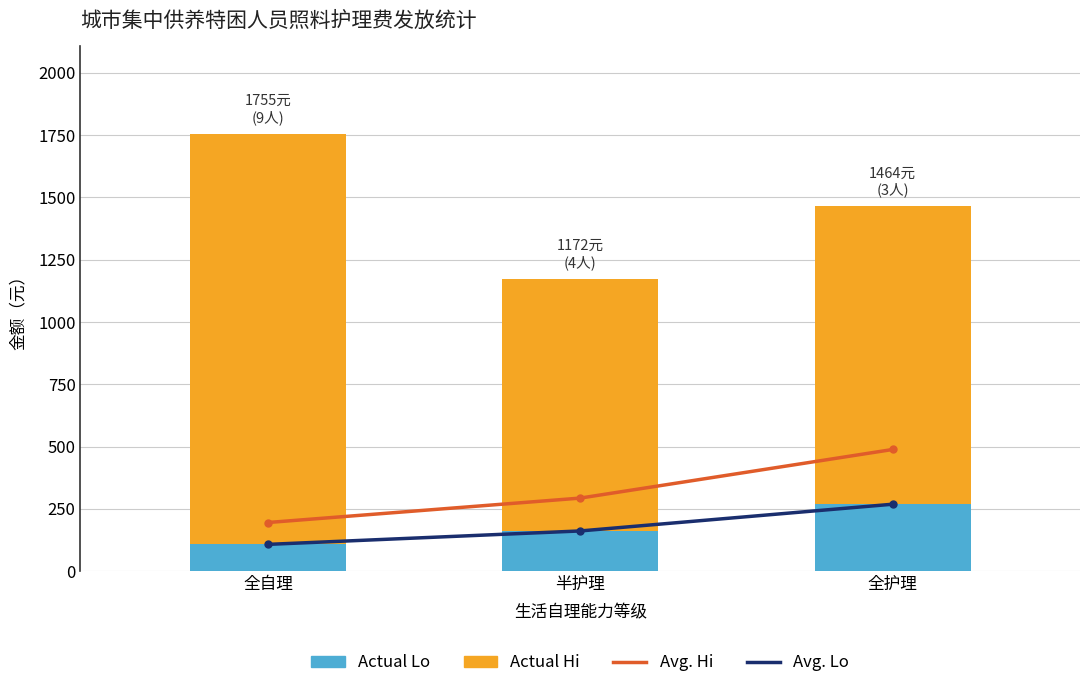

Between 半护理 and 全护理, which series saw the biggest shift?

Avg. Hi